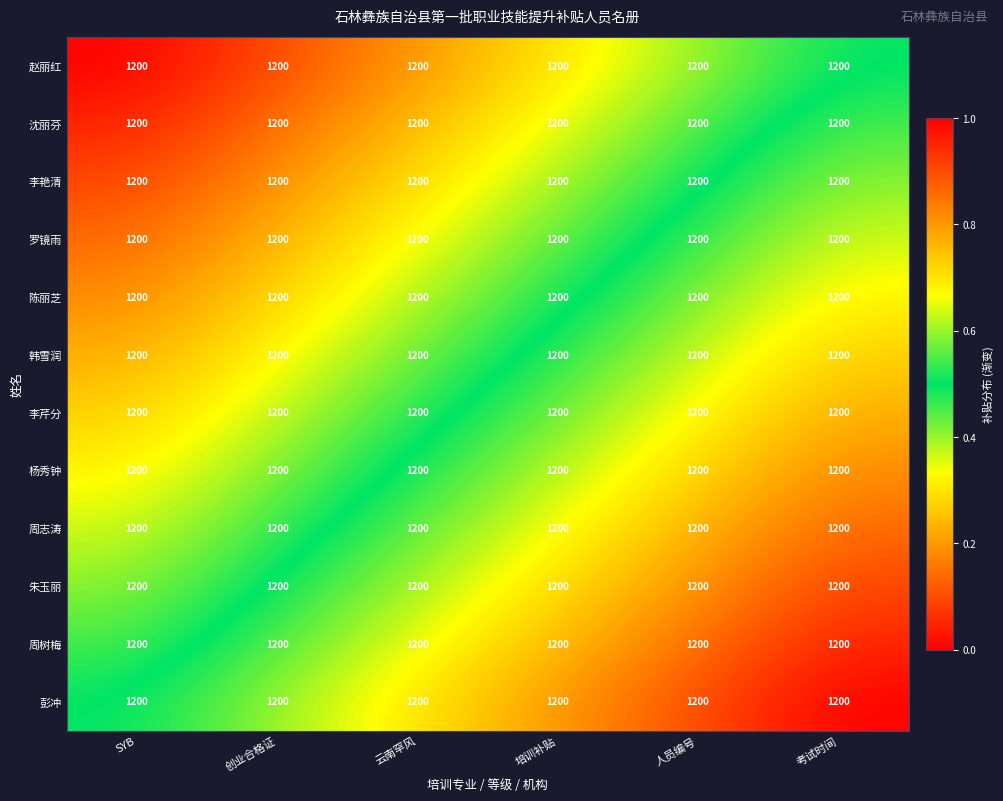

At which category does the chart reach its minimum across all series?

SYB